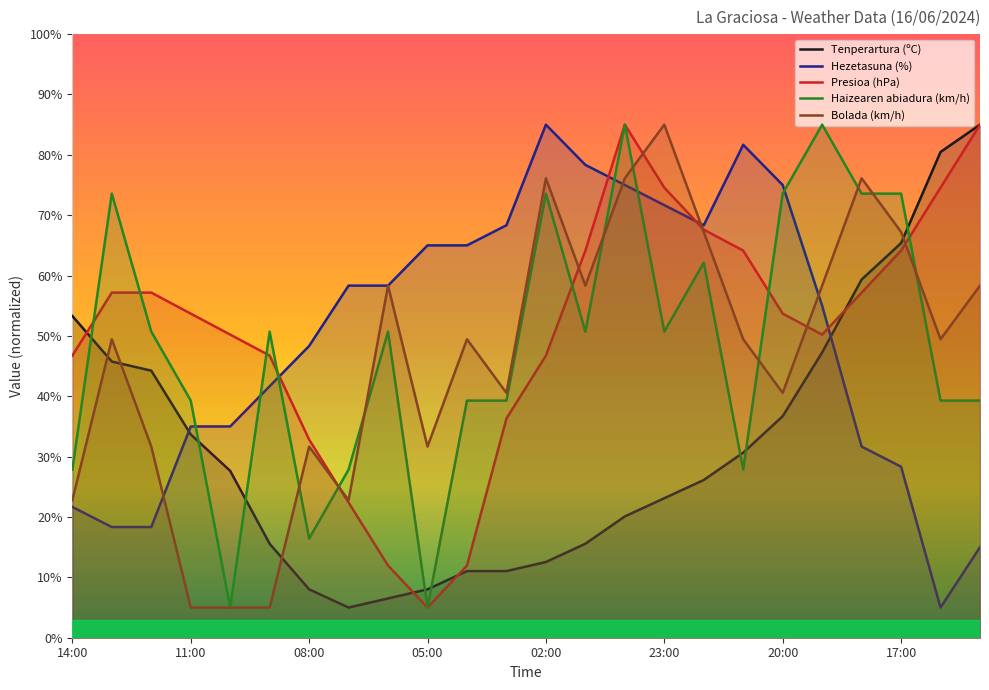

What is the average value of the Presioa (hPa) series?

50.8